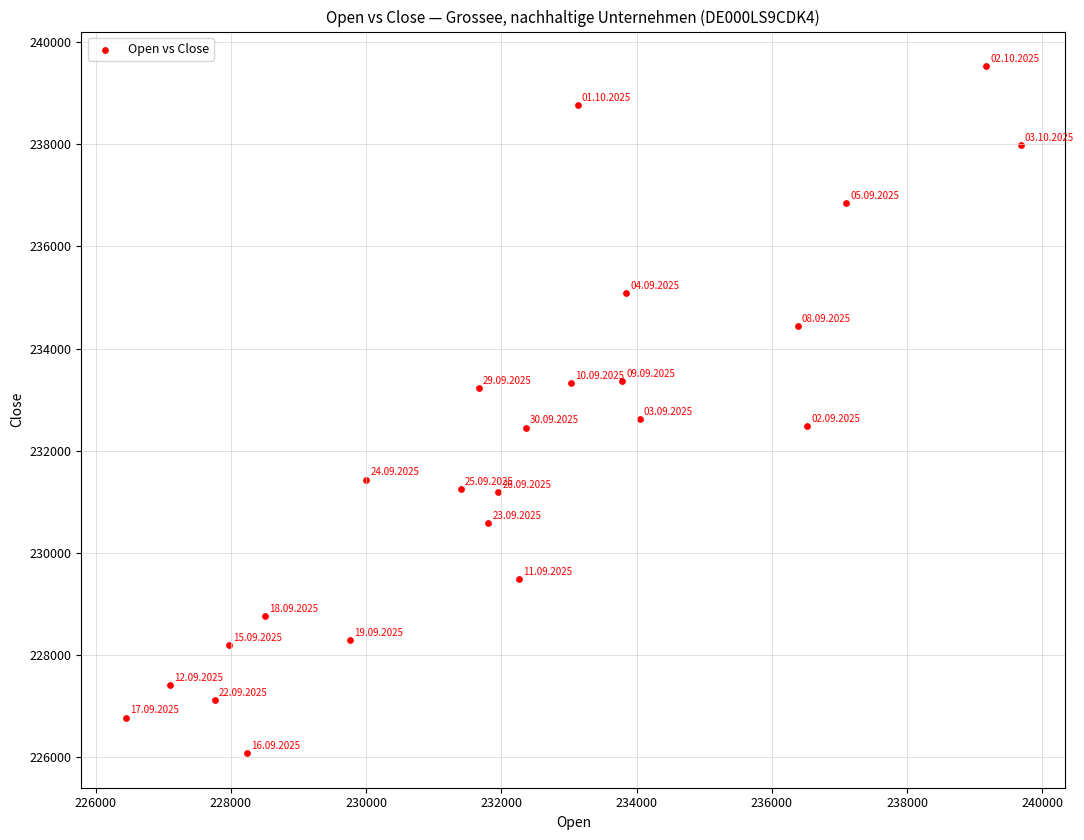

What Y value in the scatter plot is closest to 232801?

232622